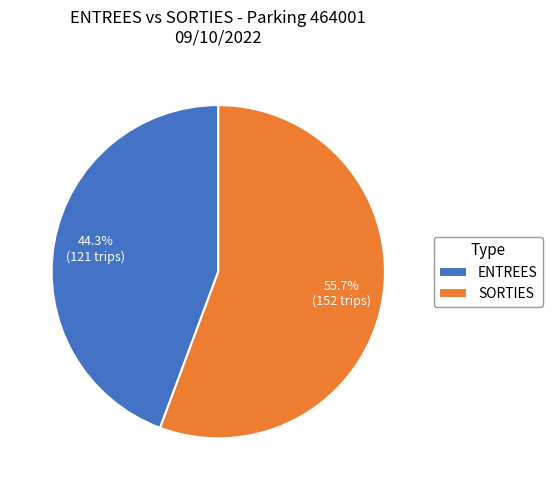

To the nearest percent, what is the difference between the largest and smallest slice percentages?

11%